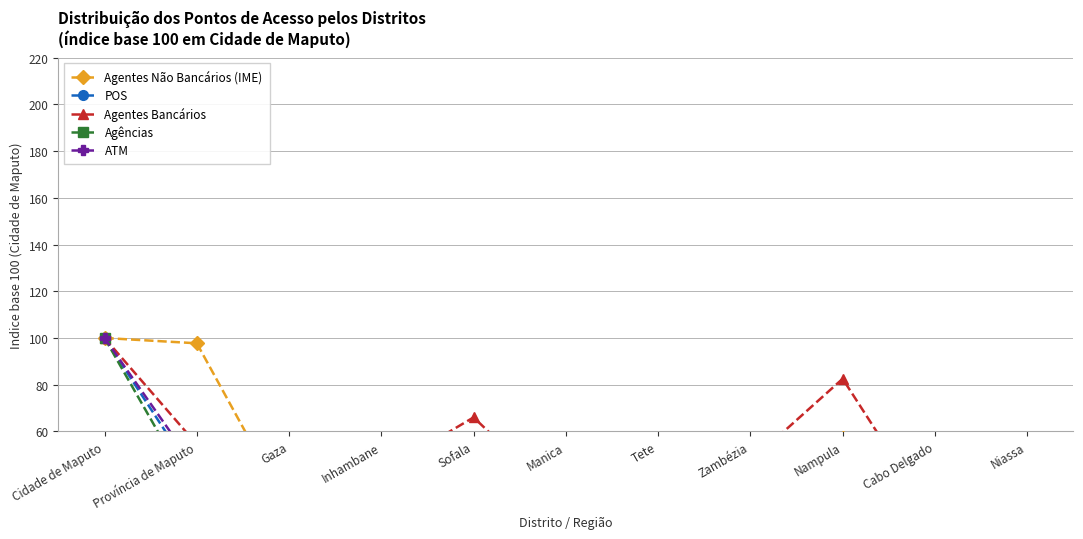

What is the difference between the second highest and second lowest values in the POS series?

34.2